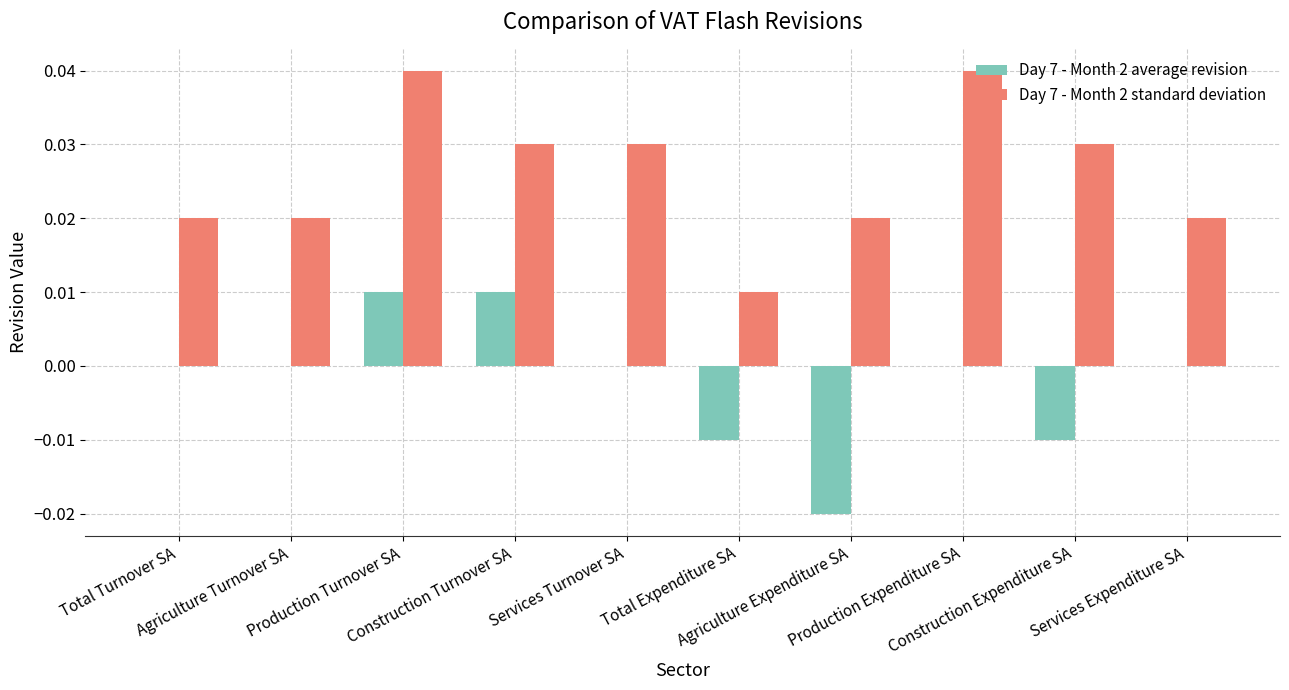

Which series has the largest total across all categories?

Day 7 - Month 2 standard deviation